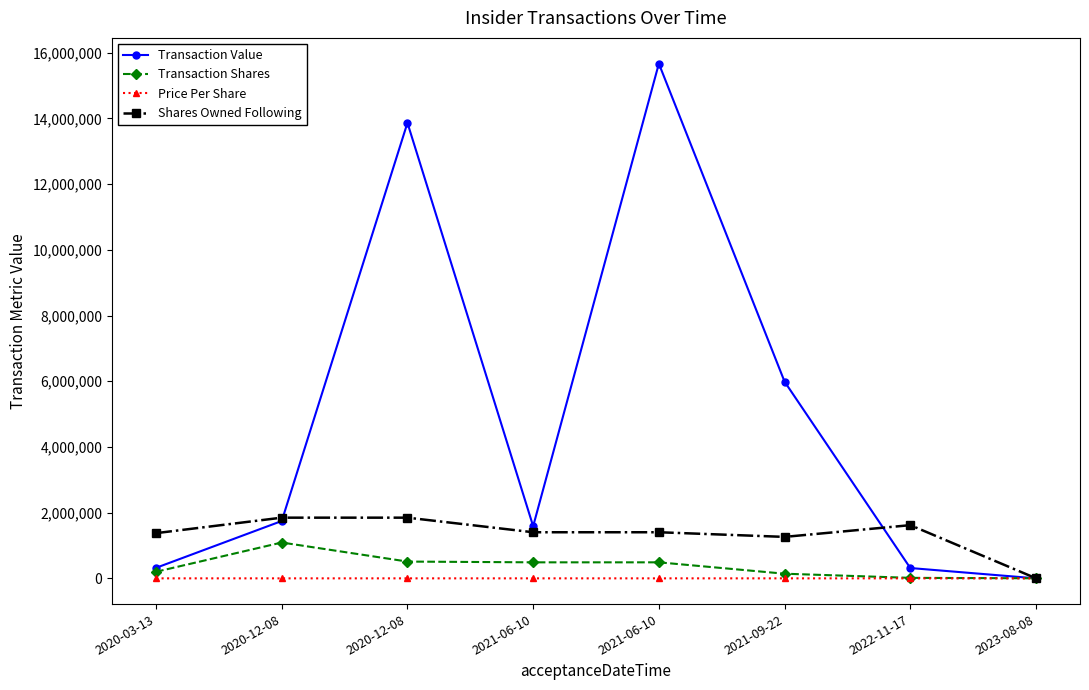

What are all the series names shown in the legend?

Transaction Value, Transaction Shares, Price Per Share, Shares Owned Following